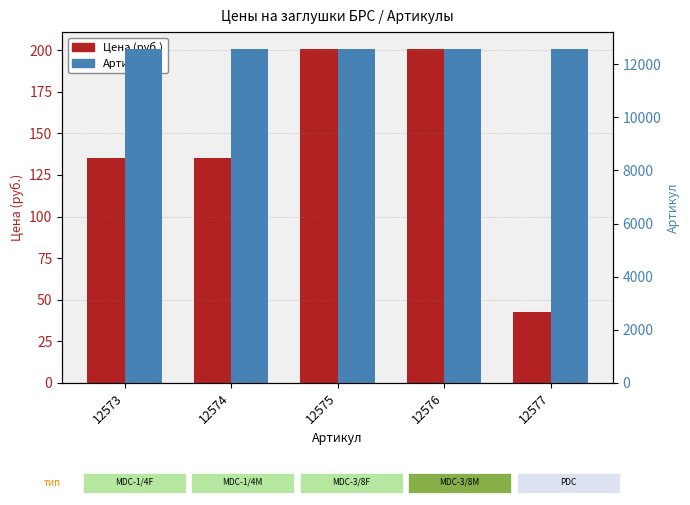

Which series changed the most between 12574 and 12576?

Цена (руб.)